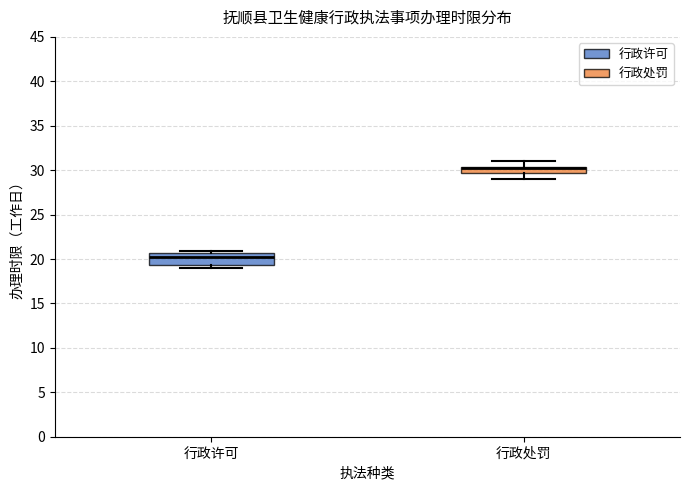

Where is the upper edge of the box for 行政许可 on the y-axis? The values are not printed on the chart, so give them approximately, as read against the axis.

20.5